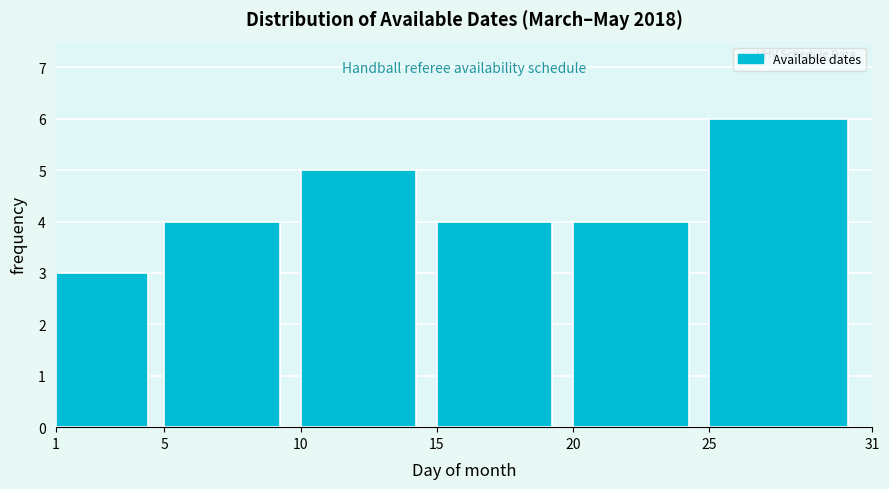

What is the height of the bar covering 25 to 31 on the x-axis? The values are not printed on the chart, so give them approximately, as read against the axis.

6